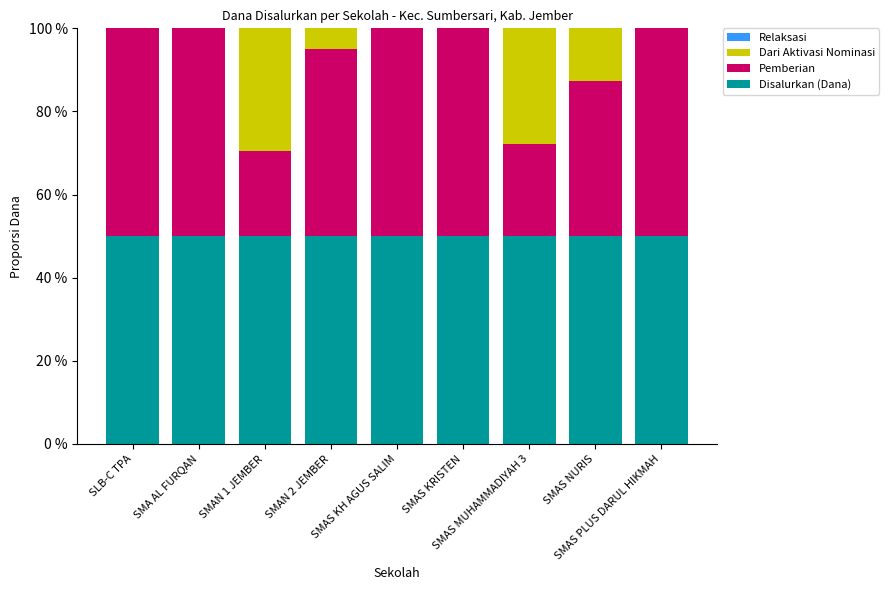

What is the maximum value for Disalurkan (Dana)?

50.0